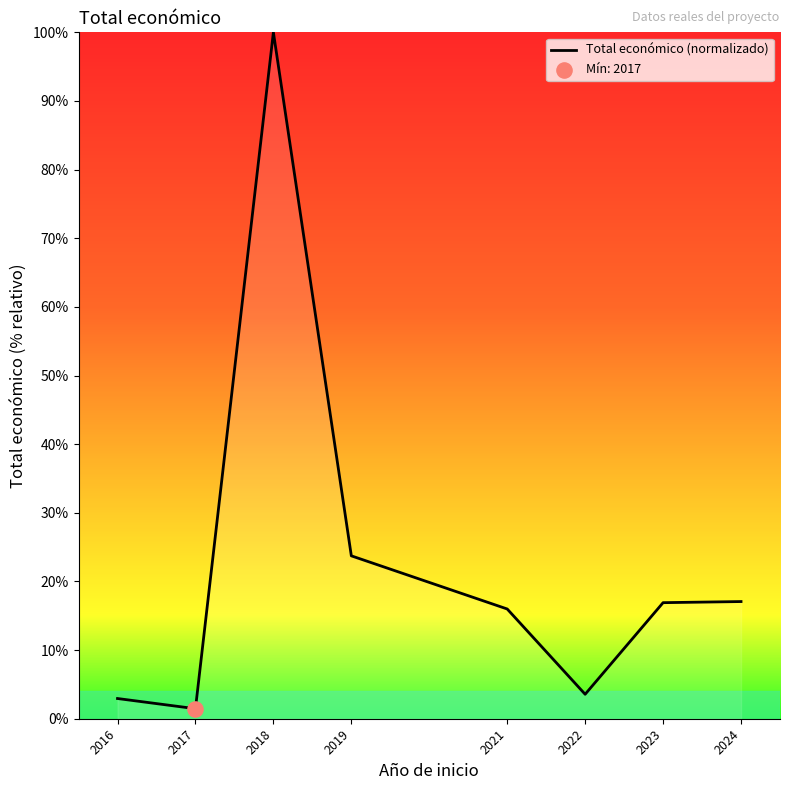

Between 2021 and 2017, which is larger?

2021